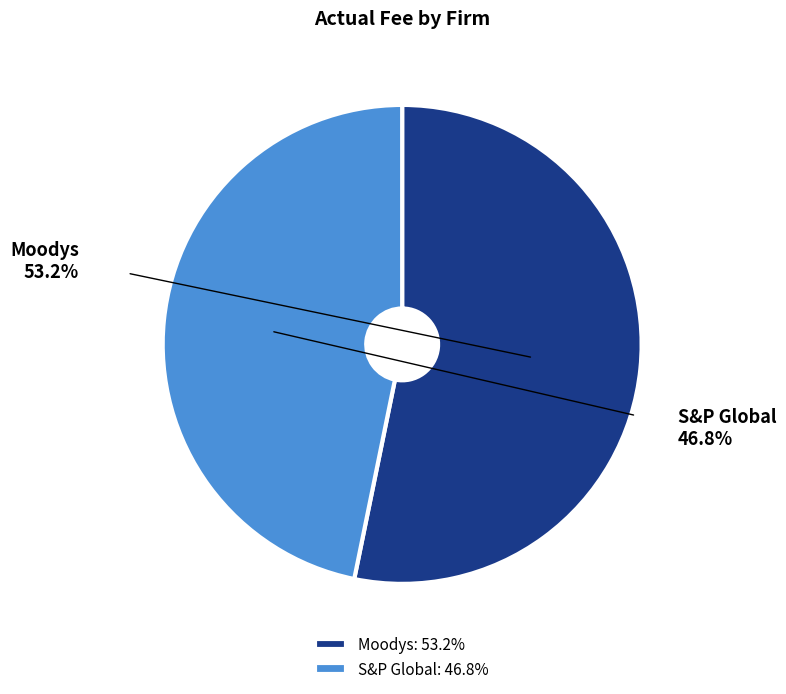

The S&P Global slice represents 54% of the pie. True or false?

False